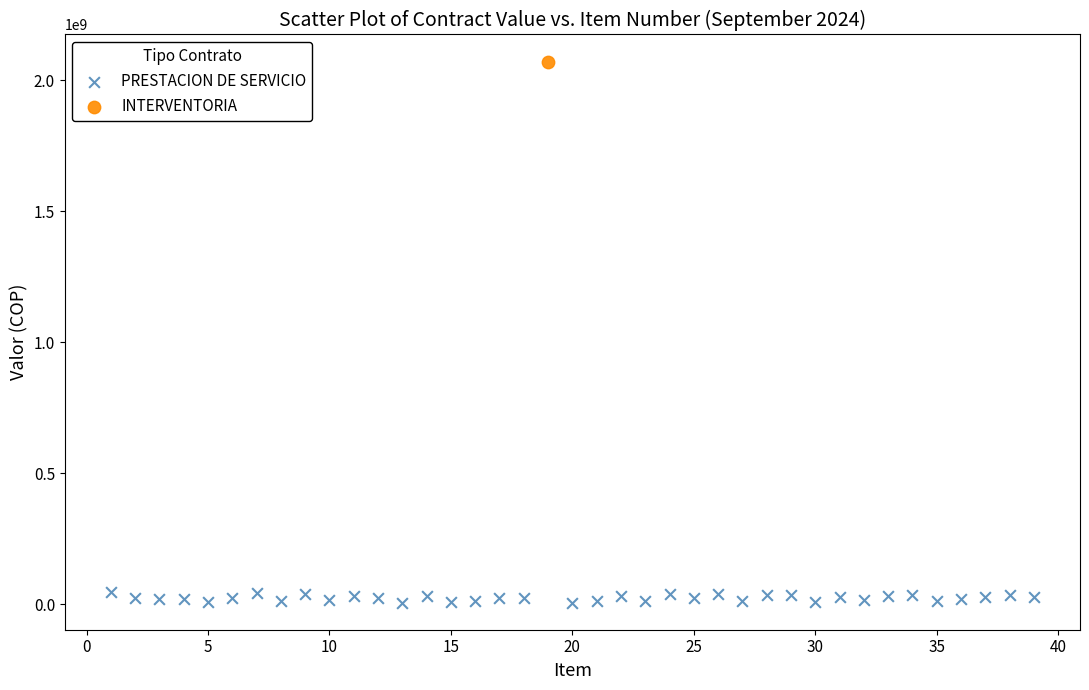

What are all the series names shown in the legend?

PRESTACION DE SERVICIO, INTERVENTORIA